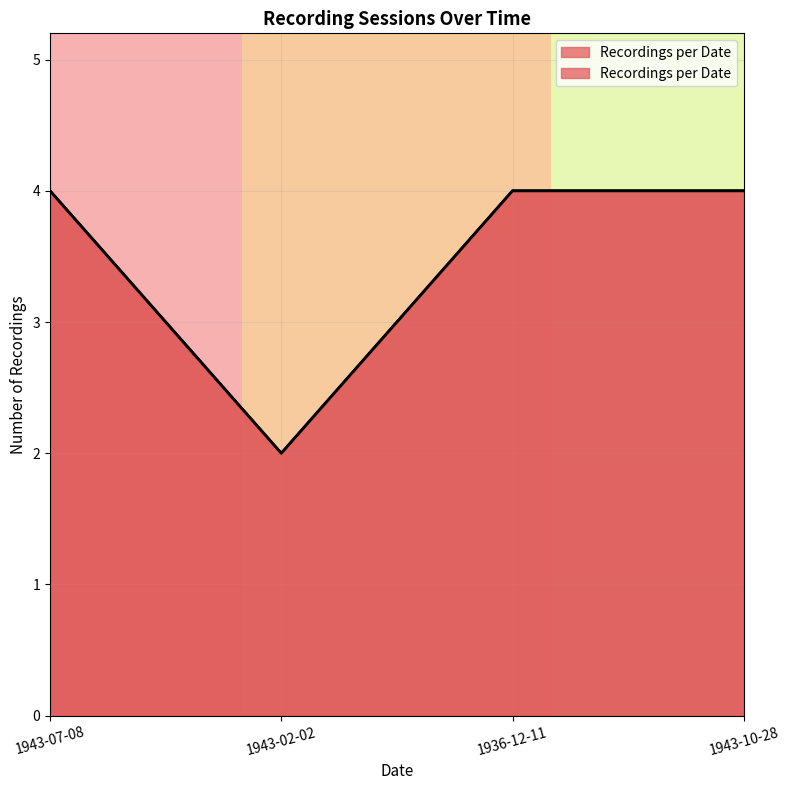

What is the sum of all values?

14